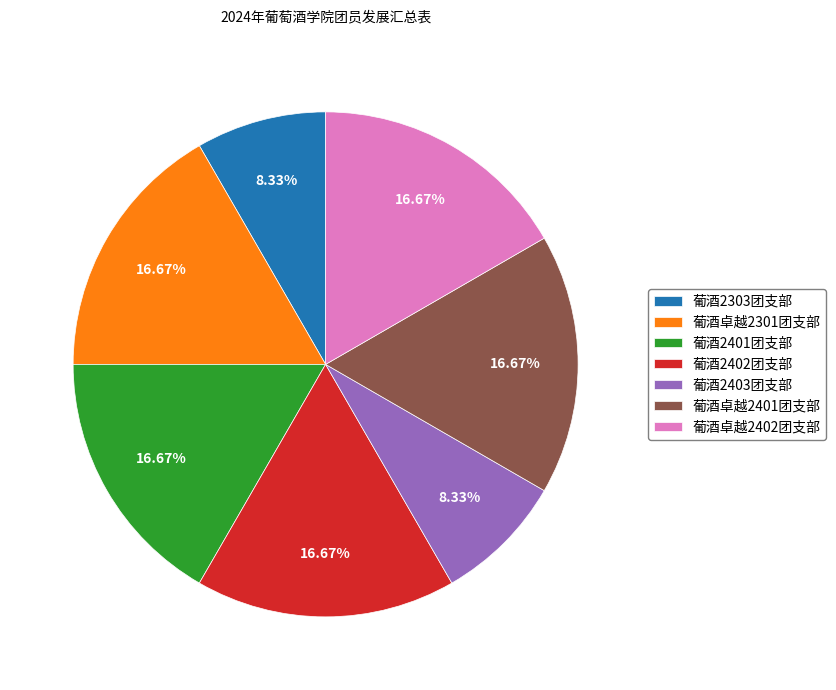

Is there a majority slice in this chart?

No